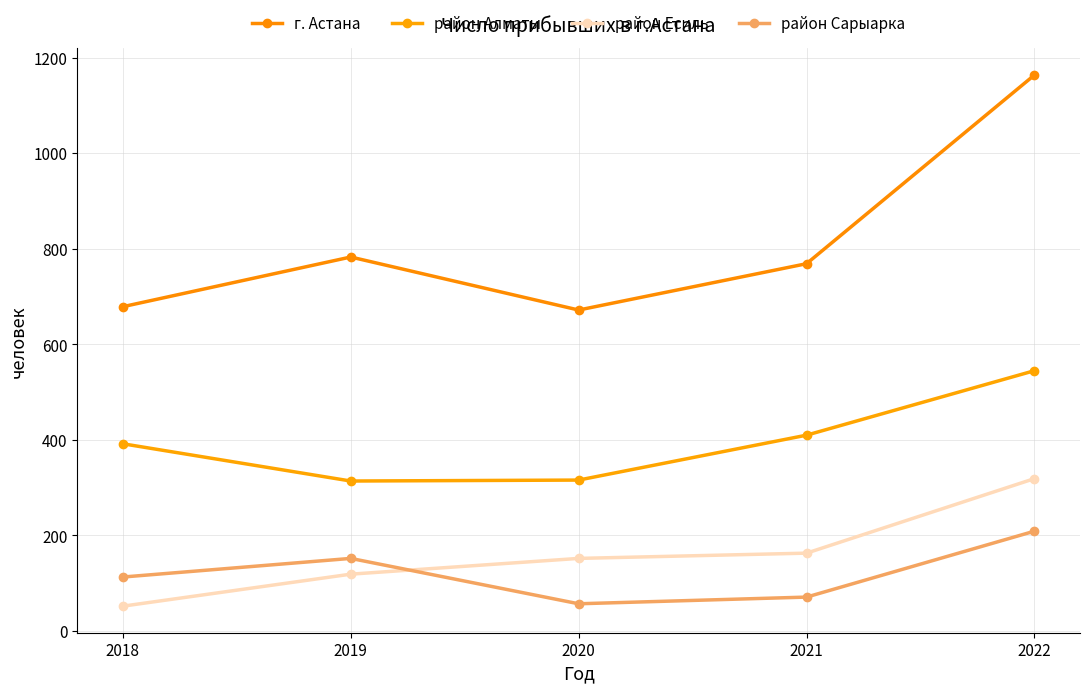

How many interior local valleys does the г. Астана series have?

1